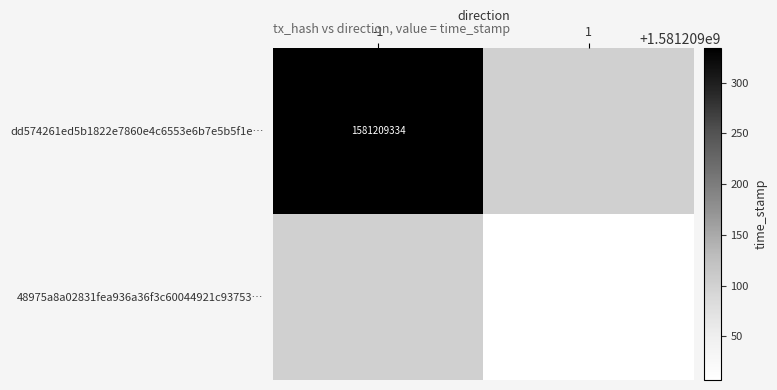

True or false: 48975a8a02831fea936a36f3c60044921c93753… has a value of 1581209007 at 1.

True